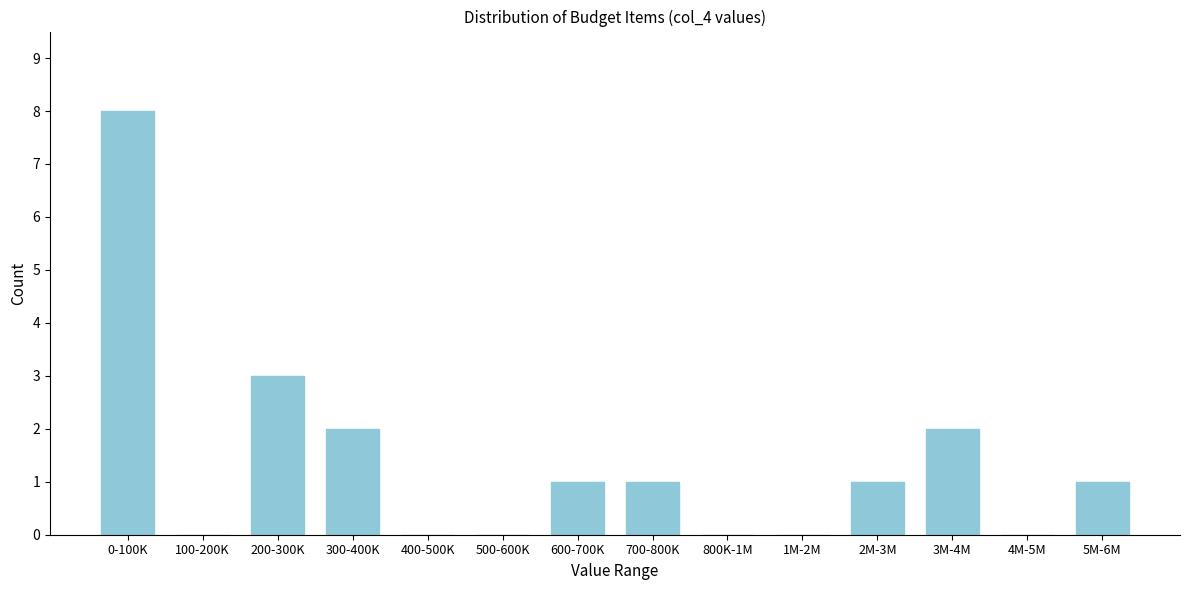

Reading right to left, extract all data points from this chart.

5M-6M=1	4M-5M=0	3M-4M=2	2M-3M=1	1M-2M=0	800K-1M=0	700-800K=1	600-700K=1	500-600K=0	400-500K=0	300-400K=2	200-300K=3	100-200K=0	0-100K=8